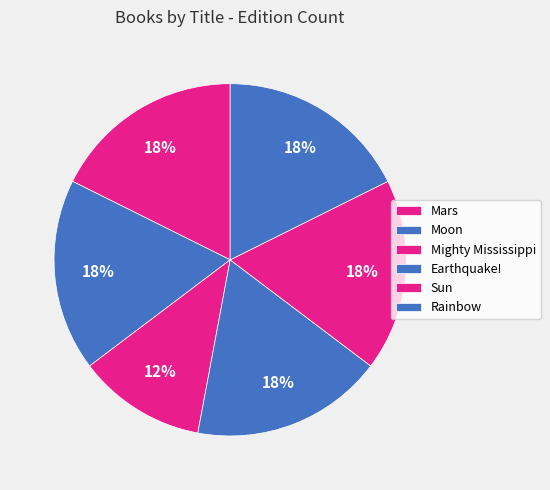

Is it true that Earthquake! is 25% of the pie?

False